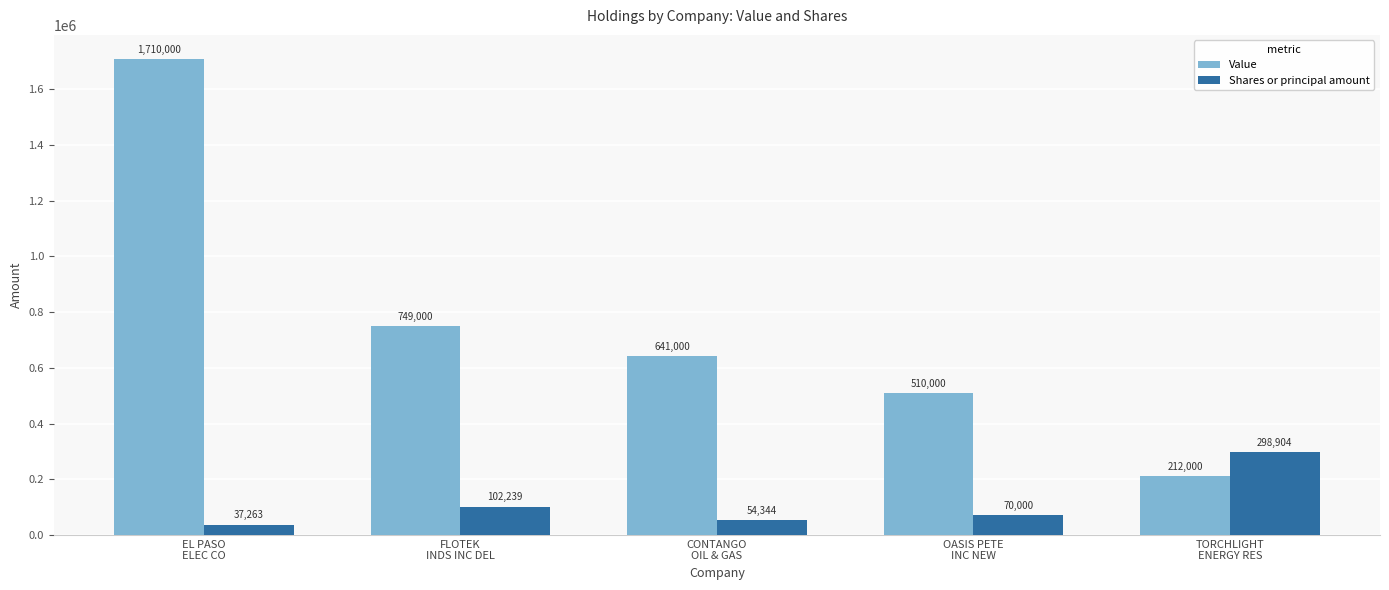

Where does the Shares or principal amount series first go above 70000?

FLOTEK
INDS INC DEL